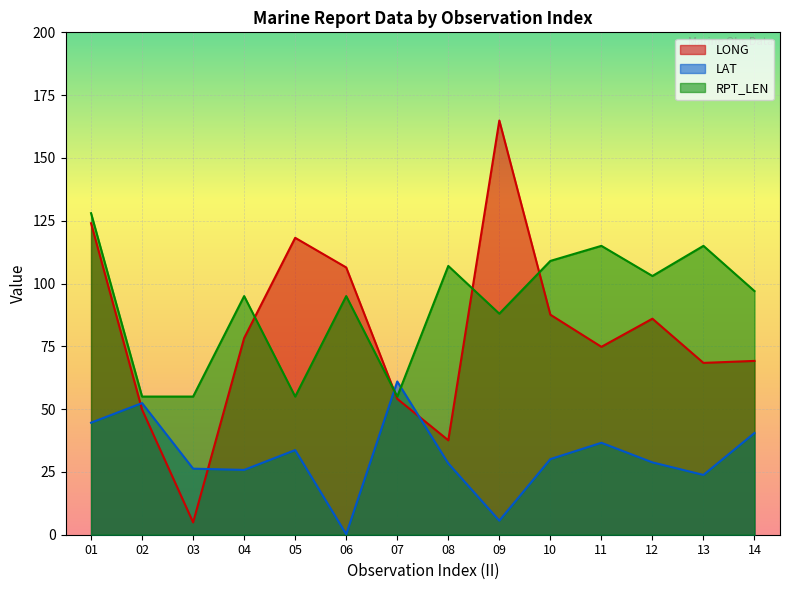

What is the spread (max minus min) of values at 01?

83.4